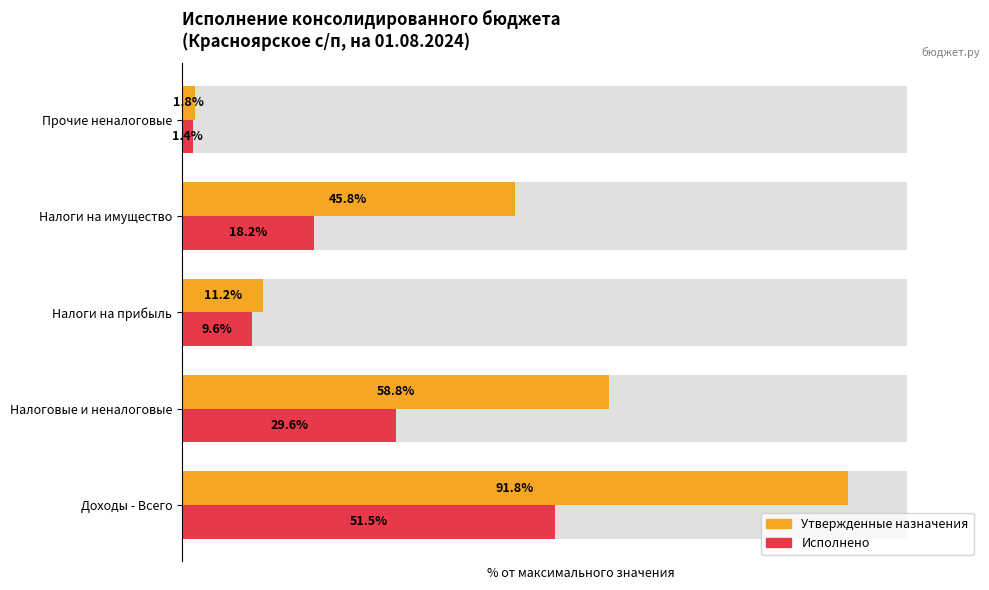

Which series has the largest total across all categories?

Утвержденные назначения